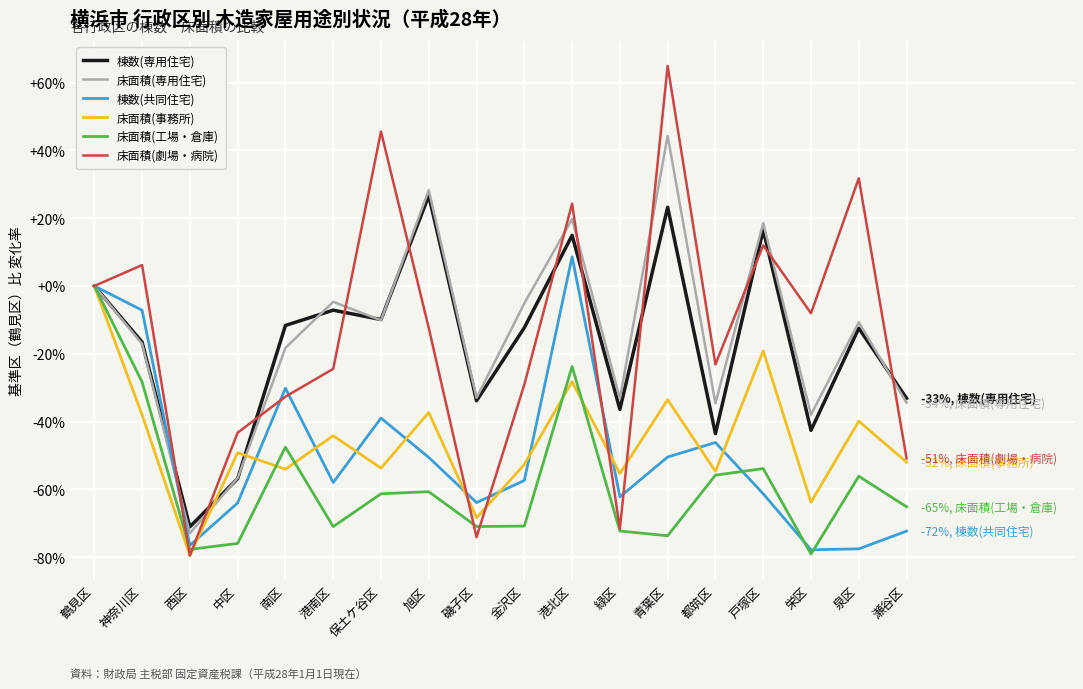

How many lines are shown in the chart?

6